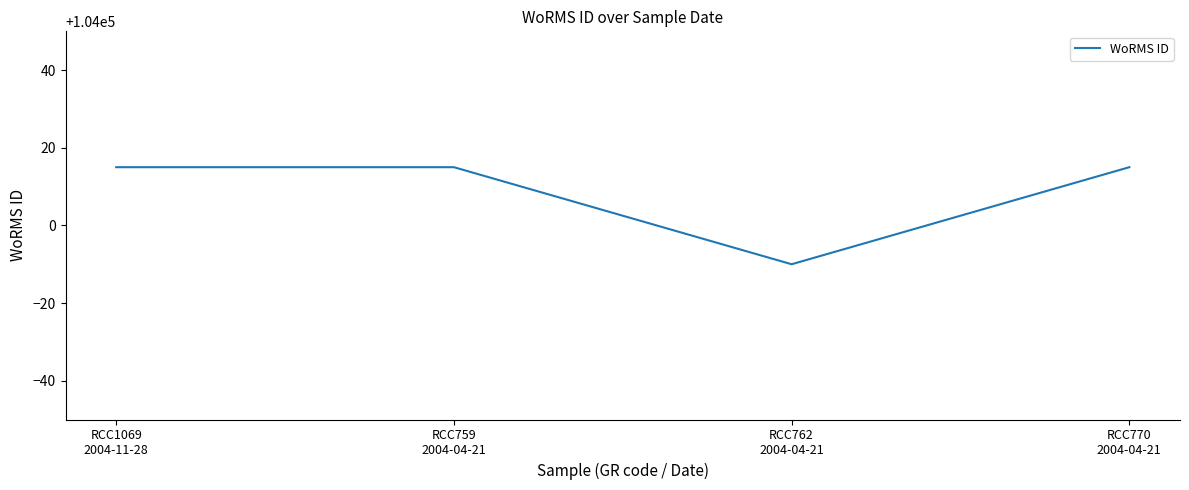

True or false: there are more than 1 points higher than both neighbors.

False